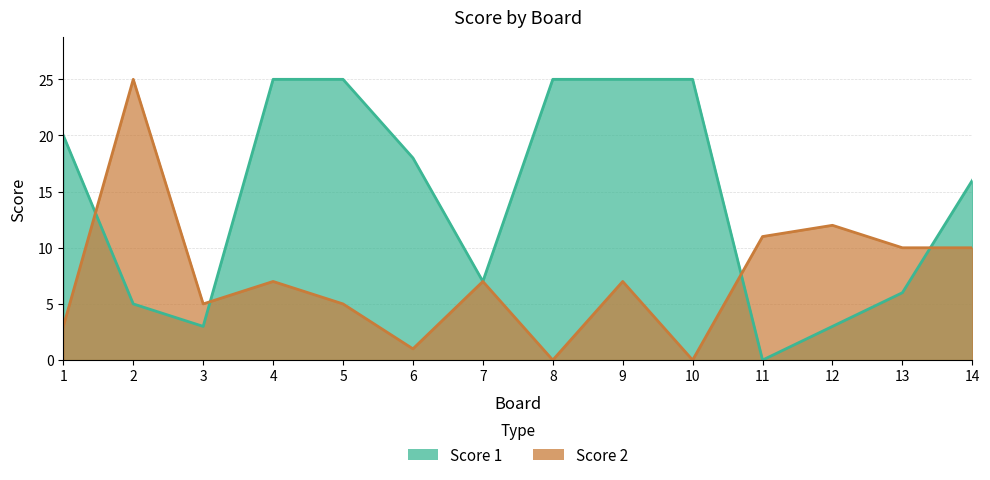

Which has a higher value, 7 or 11?

7